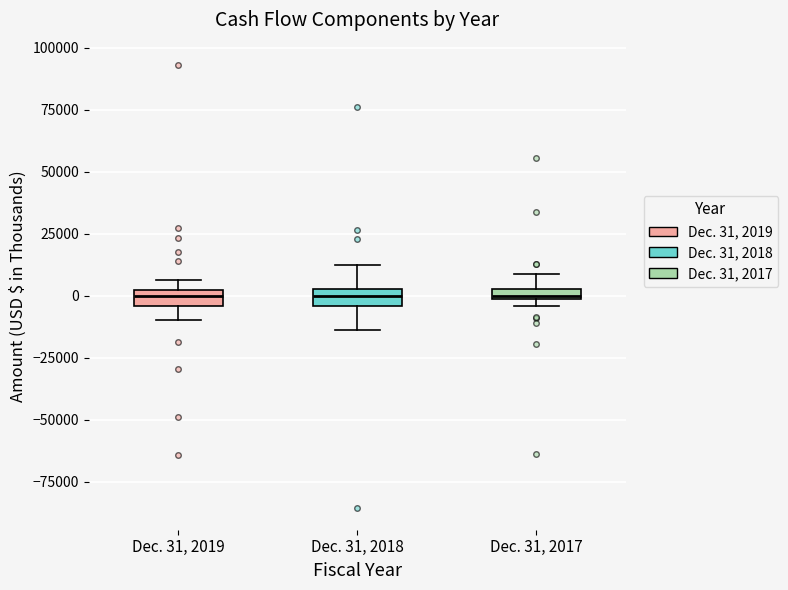

Where is the lower edge of the box for Dec. 31, 2018 on the y-axis? The values are not printed on the chart, so give them approximately, as read against the axis.

-5000